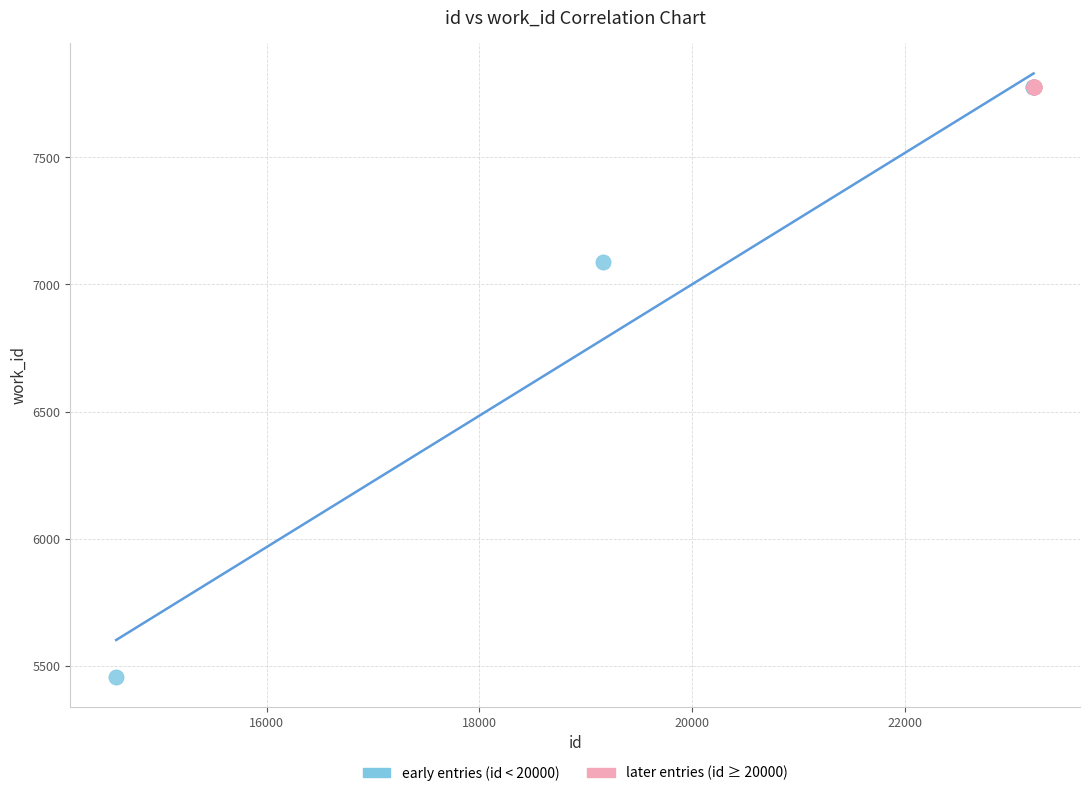

Which series reaches the minimum Y coordinate?

early entries (id < 20000)